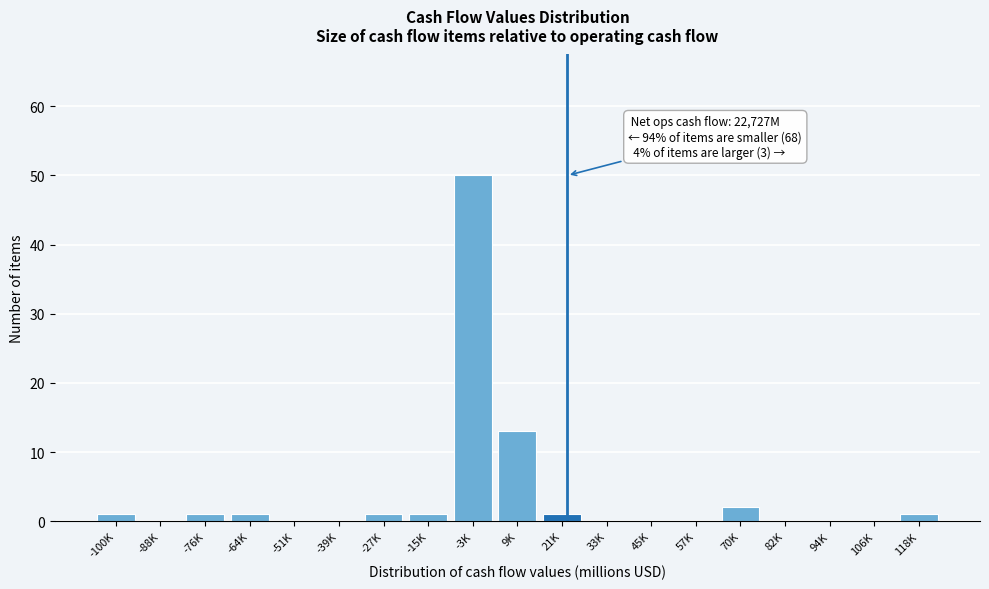

Reading left to right, transcribe all the data shown in this chart.

-100K=1	-88K=0	-76K=1	-64K=1	-51K=0	-39K=0	-27K=1	-15K=1	-3K=50	9K=13	21K=1	33K=0	45K=0	57K=0	70K=2	82K=0	94K=0	106K=0	118K=1